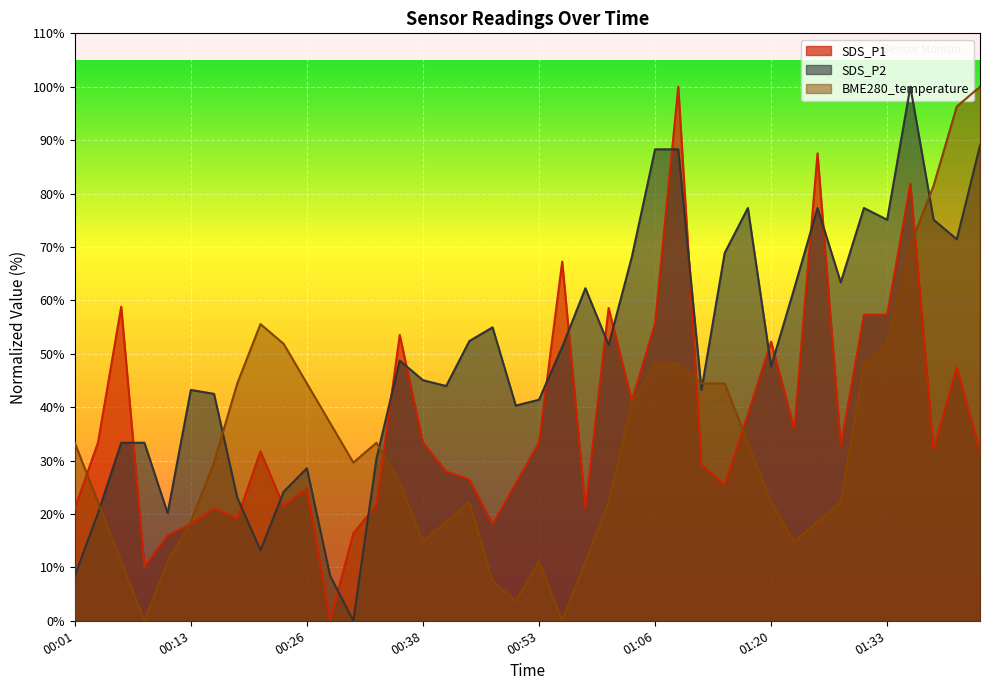

Reading left to right, list all the values displayed in this chart.

SDS_P1: 00:01=21.0	00:03=33.4	00:06=58.8	00:08=10.1	00:11=16.0	00:13=18.1	00:16=21.0	00:18=19.1	00:21=31.7	00:23=21.4	00:26=24.8	00:28=0.0	00:31=16.4	00:33=21.7	00:36=53.5	00:38=33.4	00:41=28.0	00:44=26.4	00:47=18.1	00:50=25.7	00:53=33.4	00:55=67.3	00:58=21.0	01:01=58.6	01:03=41.2	01:06=55.7	01:09=100.0	01:12=29.2	01:14=25.4	01:17=38.7	01:20=52.3	01:23=35.9	01:25=87.5	01:28=32.7	01:31=57.3	01:33=57.3	01:36=81.9	01:38=32.1	01:41=47.5	01:43=31.7
SDS_P2: 00:01=8.4	00:03=20.1	00:06=33.3	00:08=33.3	00:11=20.1	00:13=43.2	00:16=42.5	00:18=23.1	00:21=13.2	00:23=24.2	00:26=28.6	00:28=8.4	00:31=0.0	00:33=30.4	00:36=48.7	00:38=45.1	00:41=44.0	00:44=52.4	00:47=54.9	00:50=40.3	00:53=41.4	00:55=51.3	00:58=62.3	01:01=51.6	01:03=68.1	01:06=88.3	01:09=88.3	01:12=43.2	01:14=68.9	01:17=77.3	01:20=47.6	01:23=62.3	01:25=77.3	01:28=63.4	01:31=77.3	01:33=75.1	01:36=100.0	01:38=75.1	01:41=71.4	01:43=89.0
BME280_temperature: 00:01=33.3	00:03=22.2	00:06=11.1	00:08=0.0	00:11=11.1	00:13=18.5	00:16=29.6	00:18=44.4	00:21=55.6	00:23=51.9	00:26=44.4	00:28=37.0	00:31=29.6	00:33=33.3	00:36=25.9	00:38=14.8	00:41=18.5	00:44=22.2	00:47=7.4	00:50=3.7	00:53=11.1	00:55=0.0	00:58=11.1	01:01=22.2	01:03=40.7	01:06=48.1	01:09=48.1	01:12=44.4	01:14=44.4	01:17=33.3	01:20=22.2	01:23=14.8	01:25=18.5	01:28=22.2	01:31=48.1	01:33=51.9	01:36=70.4	01:38=81.5	01:41=96.3	01:43=100.0